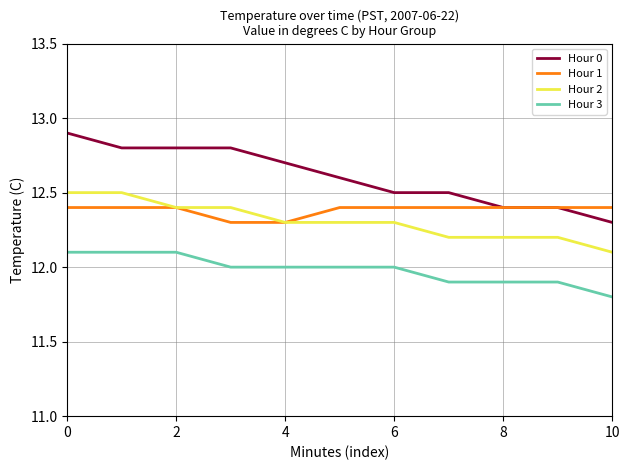

True or false: Hour 3 and Hour 1 cross at least once.

False